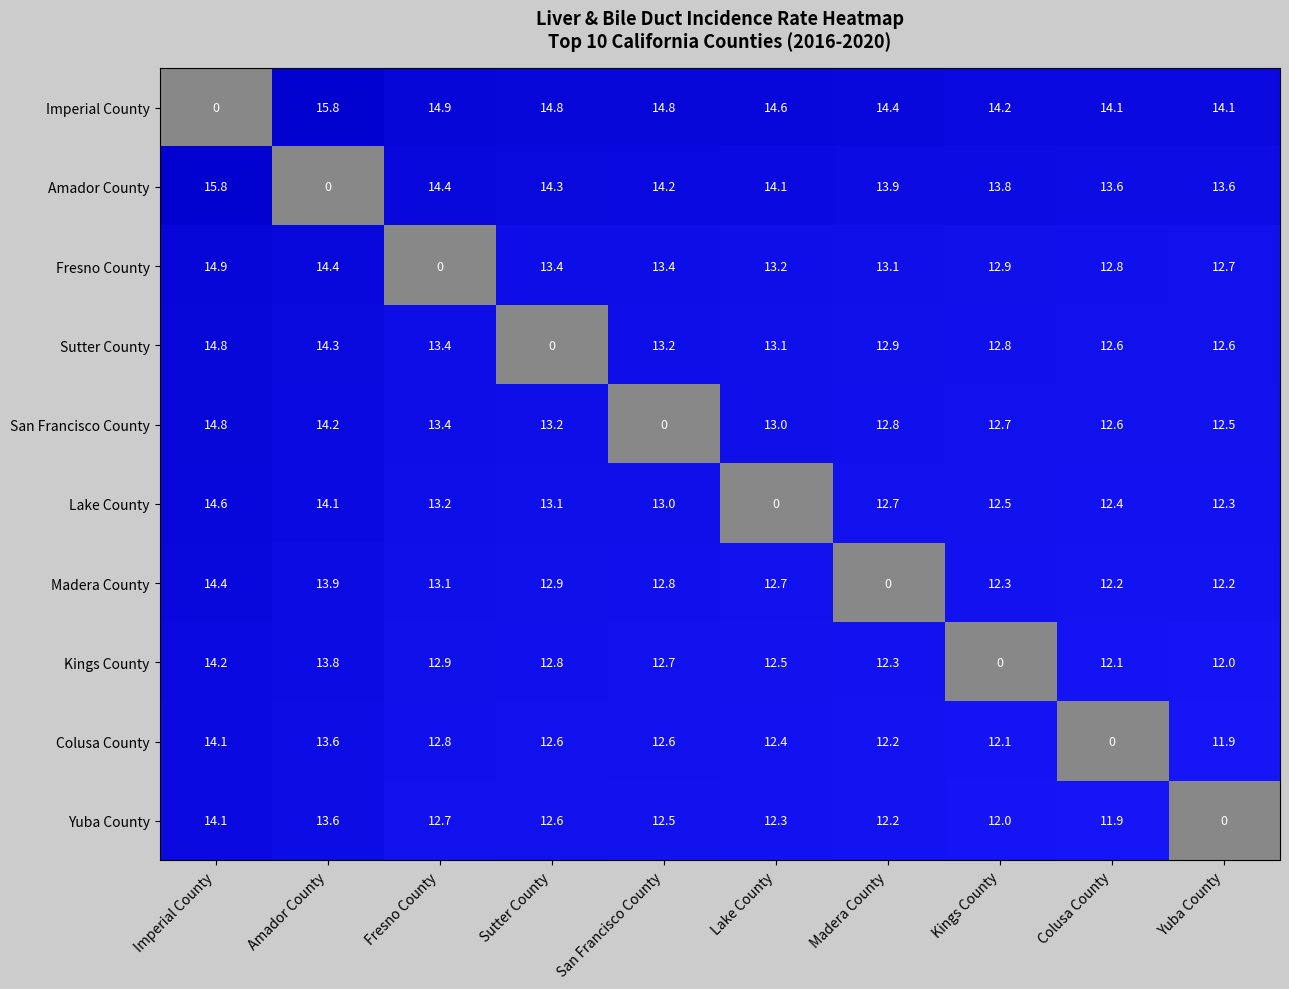

What is the maximum value for Sutter County?

14.8